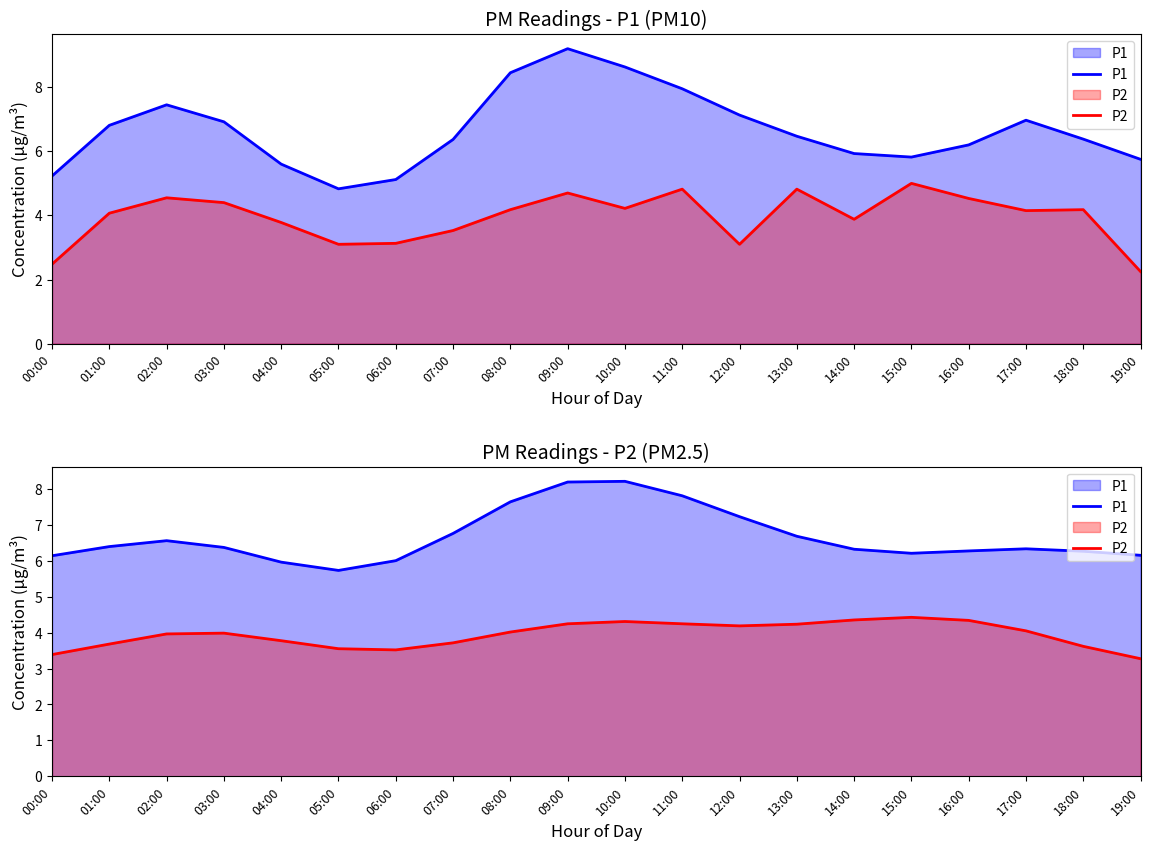

Is it true that P1 equals 10.5 at 02:00?

False